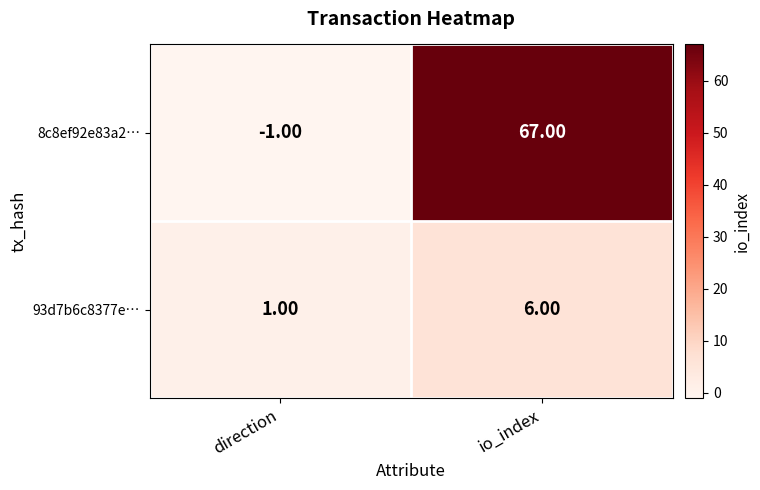

Where is 93d7b6c8377e… nearest to the value 3?

direction